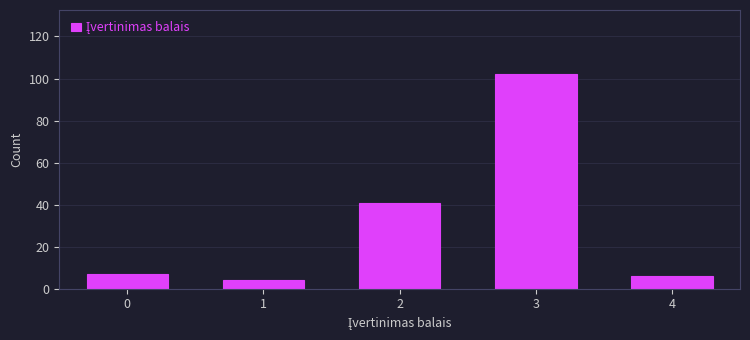

Reading right to left, transcribe all the data shown in this chart.

6	102	41	4	7